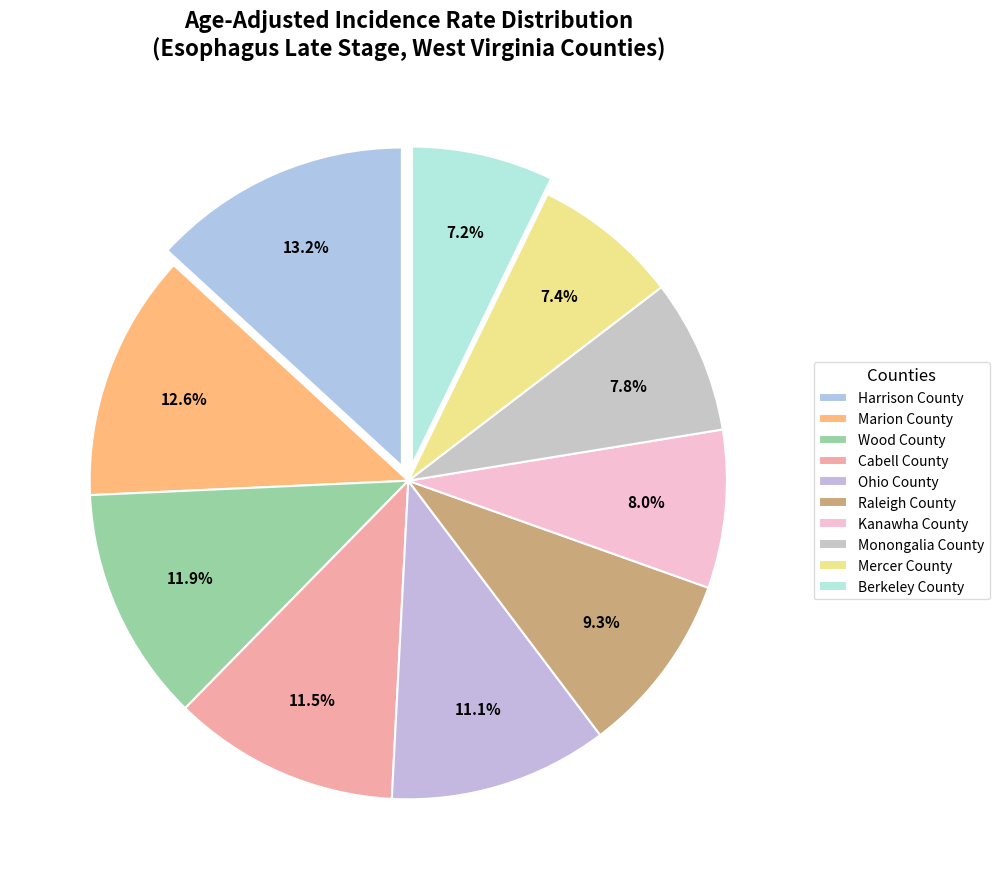

What percentage do Mercer County and Marion County together represent?

20.0%